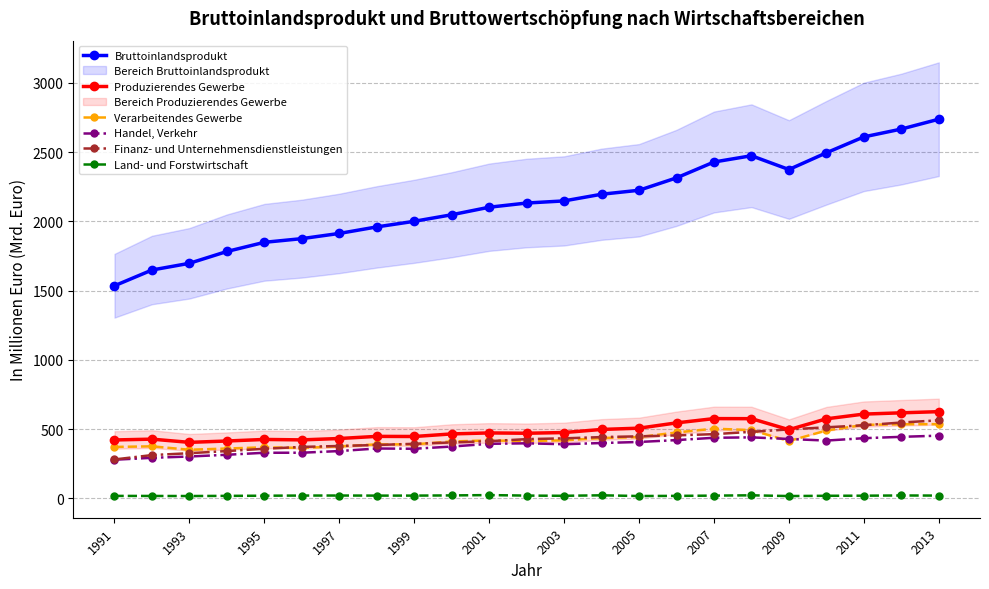

What is the maximum value for Verarbeitendes Gewerbe?

535.2